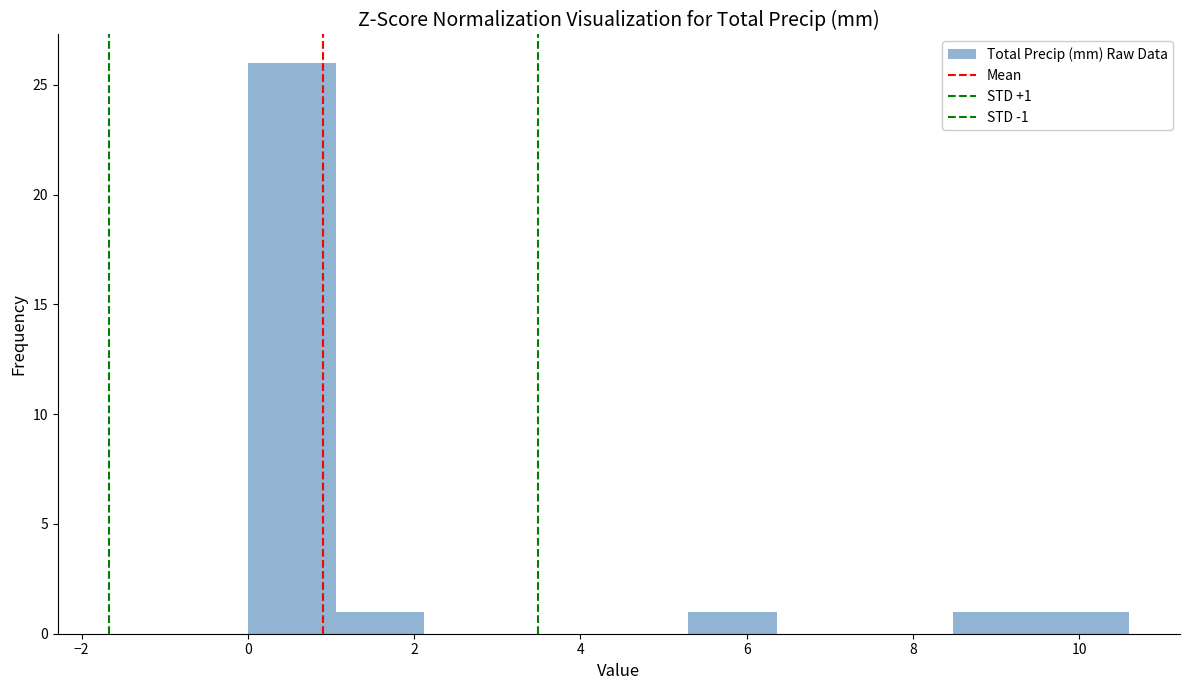

Over which range of the x-axis is the bar tallest?

0.00 to 1.06